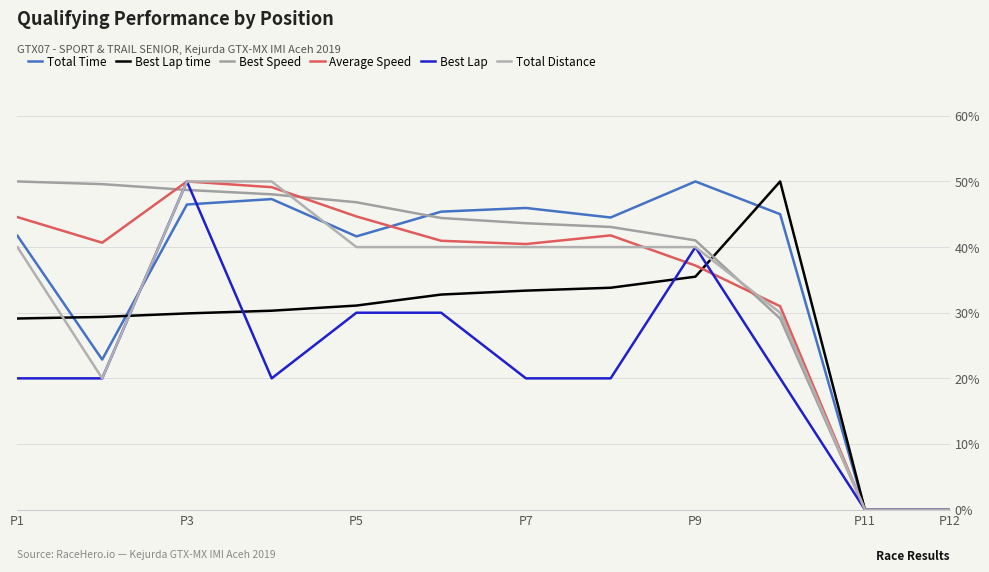

True or false: Best Speed has more than 2 interior local peaks.

False